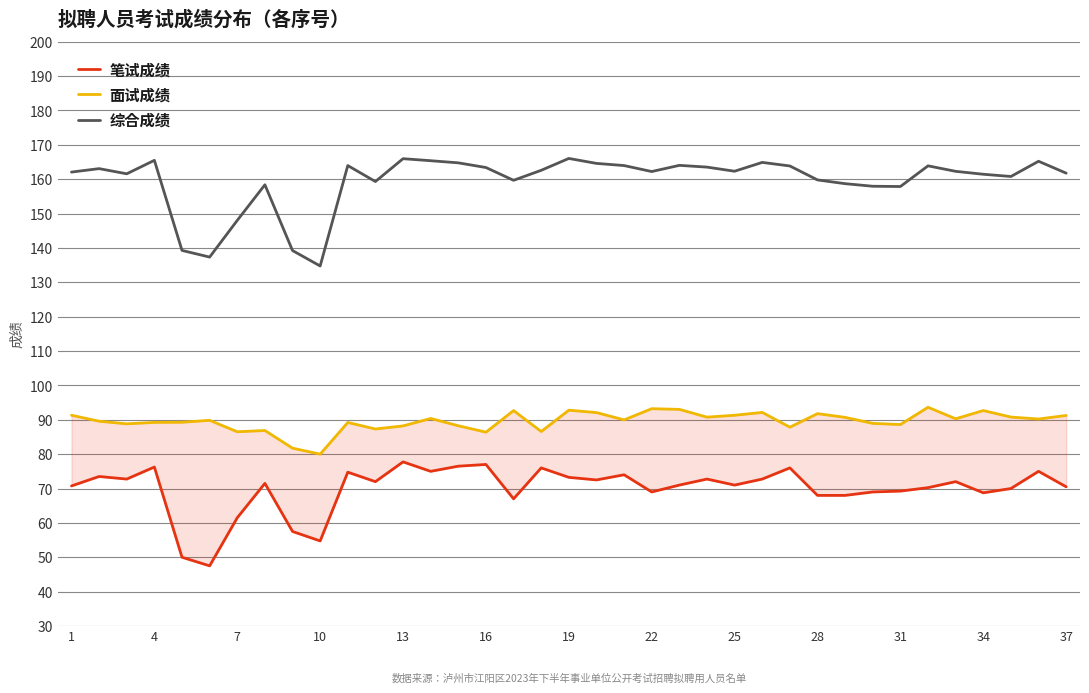

What is the minimum value for 面试成绩?

80.0